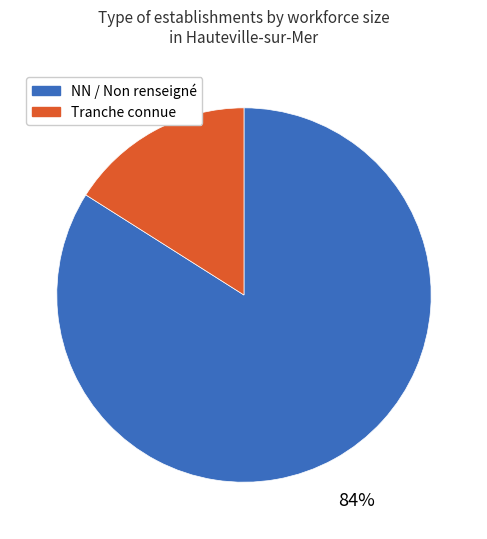

Does any single category account for the majority?

Yes